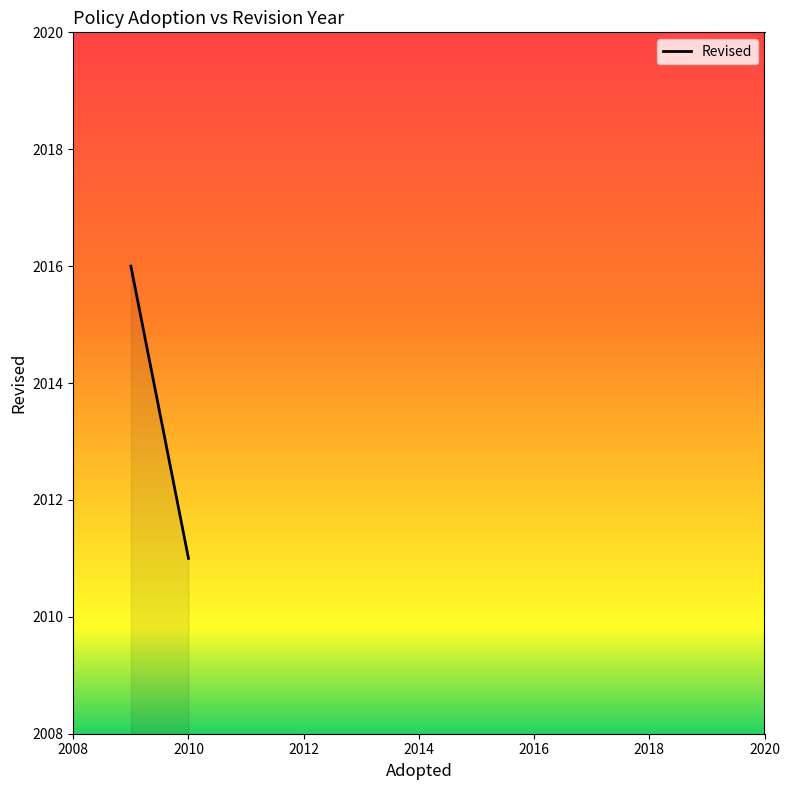

What is the sum of all values?

4027